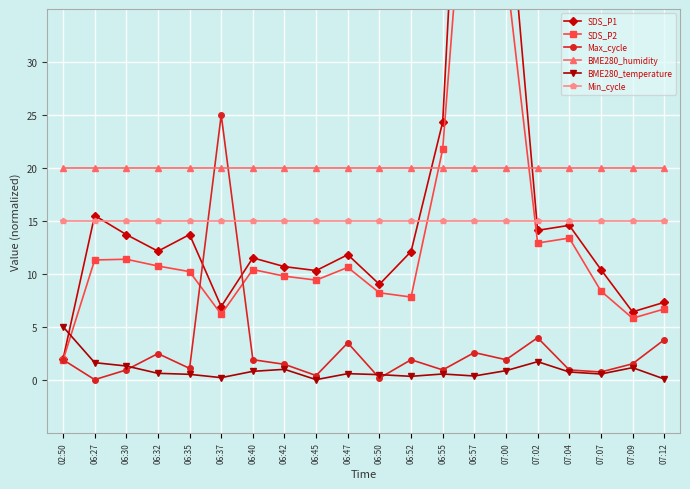

What is the label of the 16th point from the right?

06:35